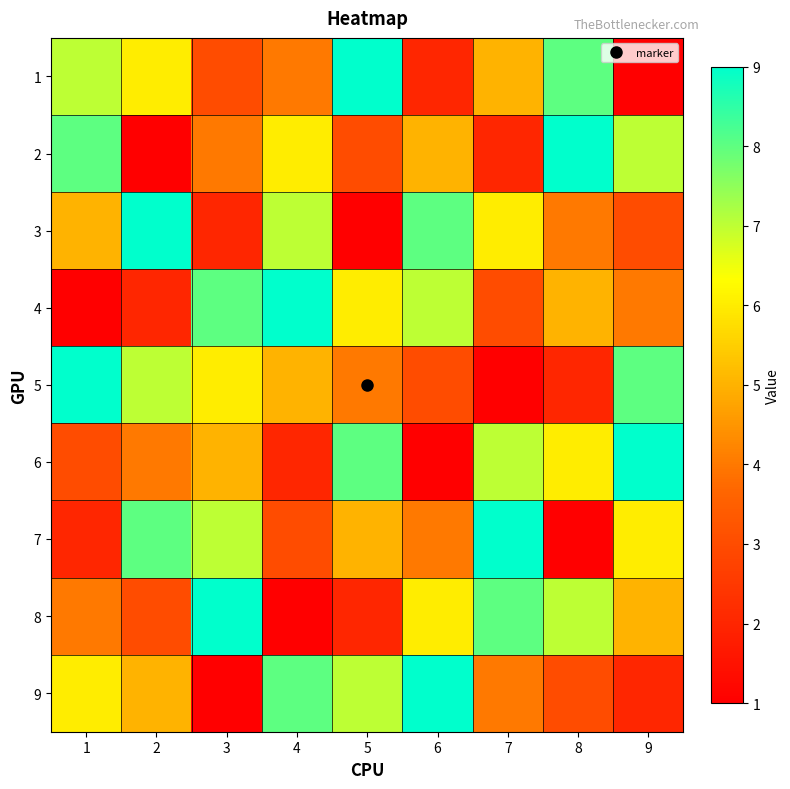

At which category is the sum across all series the highest?

1